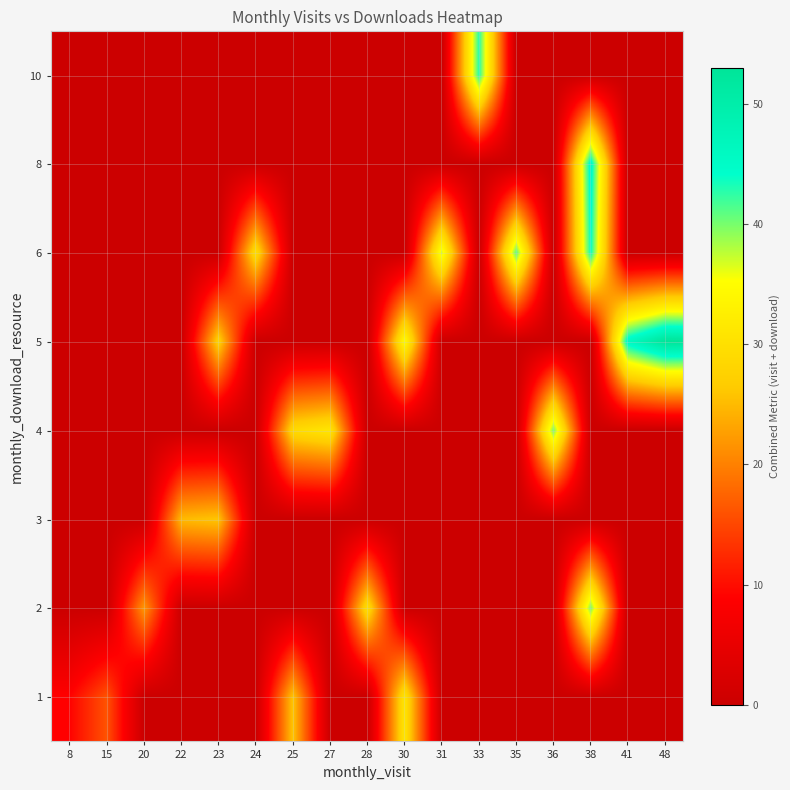

Reading left to right, list all the values displayed in this chart.

1: 8=9	15=16	20=0	22=0	23=0	24=0	25=26	27=0	28=0	30=31	31=0	33=0	35=0	36=0	38=0	41=0	48=0
2: 8=0	15=0	20=22	22=0	23=0	24=0	25=0	27=0	28=30	30=0	31=0	33=0	35=0	36=0	38=40	41=0	48=0
3: 8=0	15=0	20=0	22=25	23=26	24=0	25=0	27=0	28=0	30=0	31=0	33=0	35=0	36=0	38=0	41=0	48=0
4: 8=0	15=0	20=0	22=0	23=0	24=0	25=29	27=31	28=0	30=0	31=0	33=0	35=0	36=40	38=0	41=0	48=0
5: 8=0	15=0	20=0	22=0	23=28	24=0	25=0	27=0	28=0	30=35	31=0	33=0	35=0	36=0	38=0	41=46	48=53
6: 8=0	15=0	20=0	22=0	23=0	24=30	25=0	27=0	28=0	30=0	31=37	33=0	35=41	36=0	38=44	41=0	48=0
8: 8=0	15=0	20=0	22=0	23=0	24=0	25=0	27=0	28=0	30=0	31=0	33=0	35=0	36=0	38=46	41=0	48=0
10: 8=0	15=0	20=0	22=0	23=0	24=0	25=0	27=0	28=0	30=0	31=0	33=43	35=0	36=0	38=0	41=0	48=0